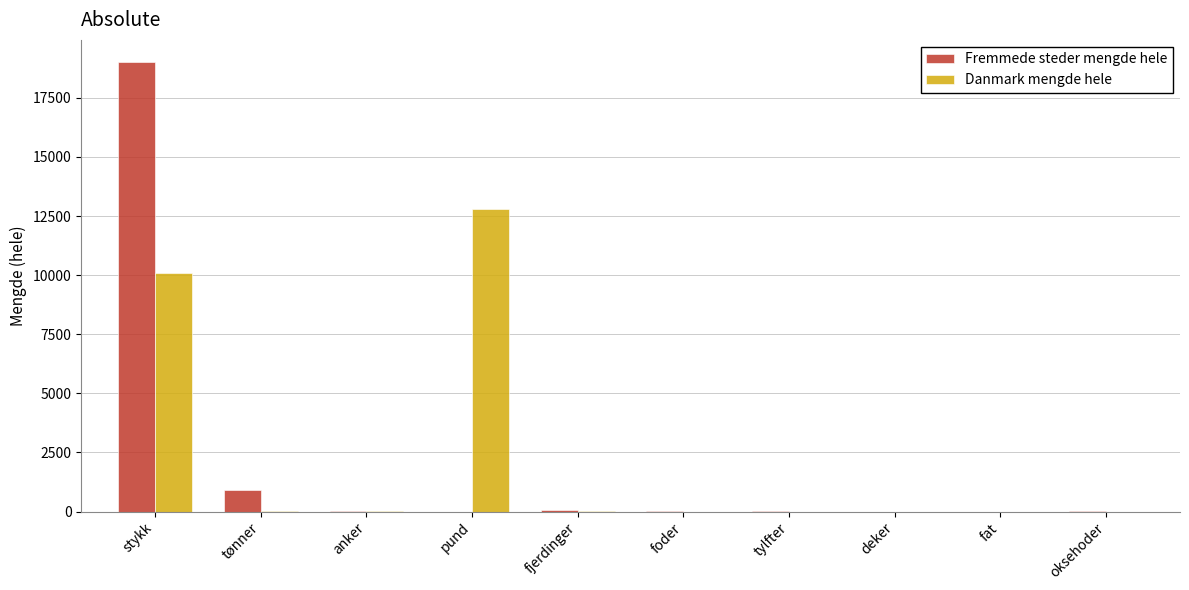

Which series changed the most between tønner and fjerdinger?

Fremmede steder mengde hele